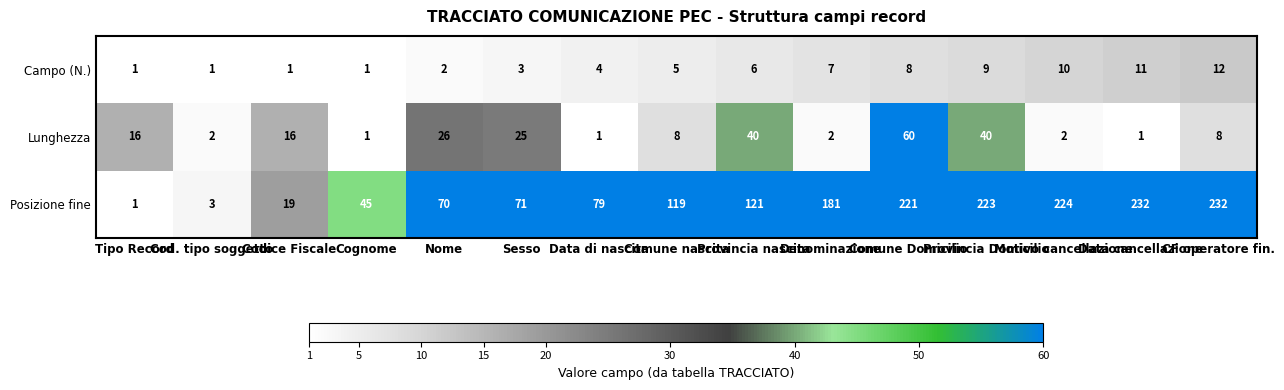

Which series has the largest total across all categories?

Posizione fine